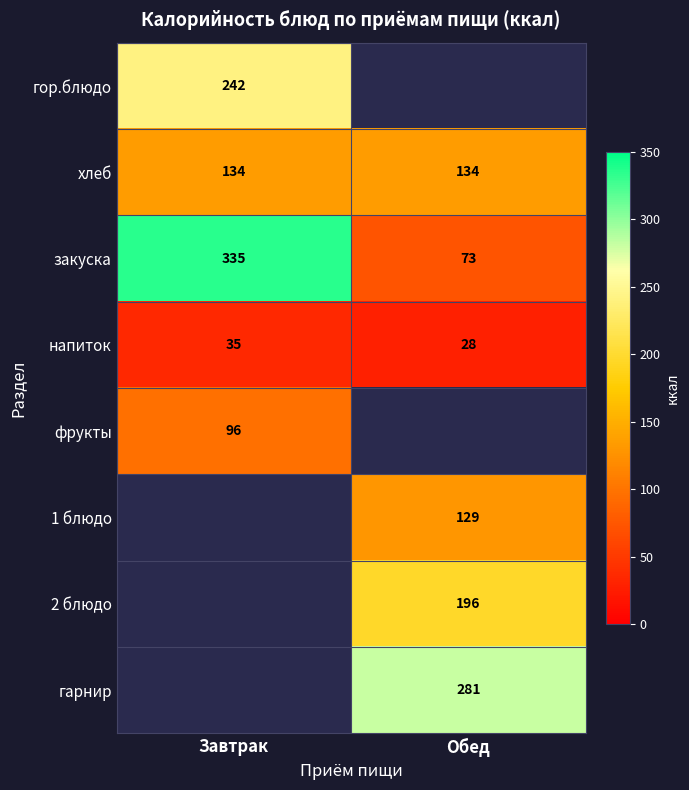

Is it true that 2 блюдо equals 196.0 at Обед?

True